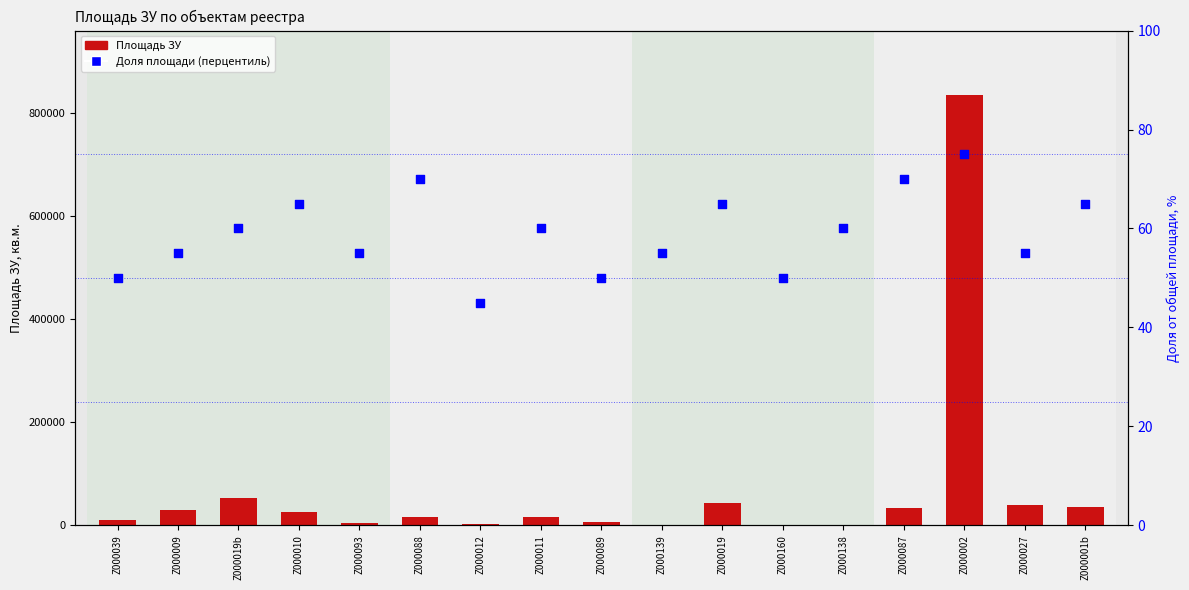

Which series contains the highest Y value?

Площадь ЗУ